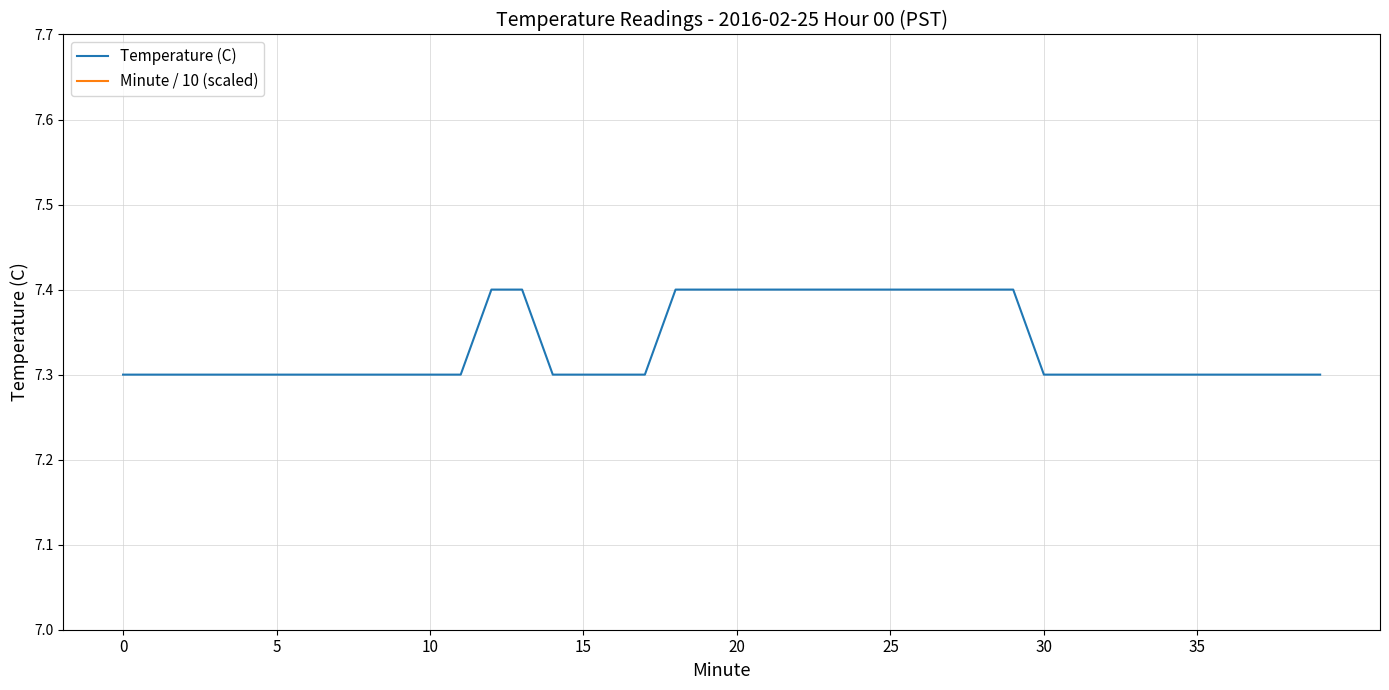

How many distinct data groups are displayed?

2